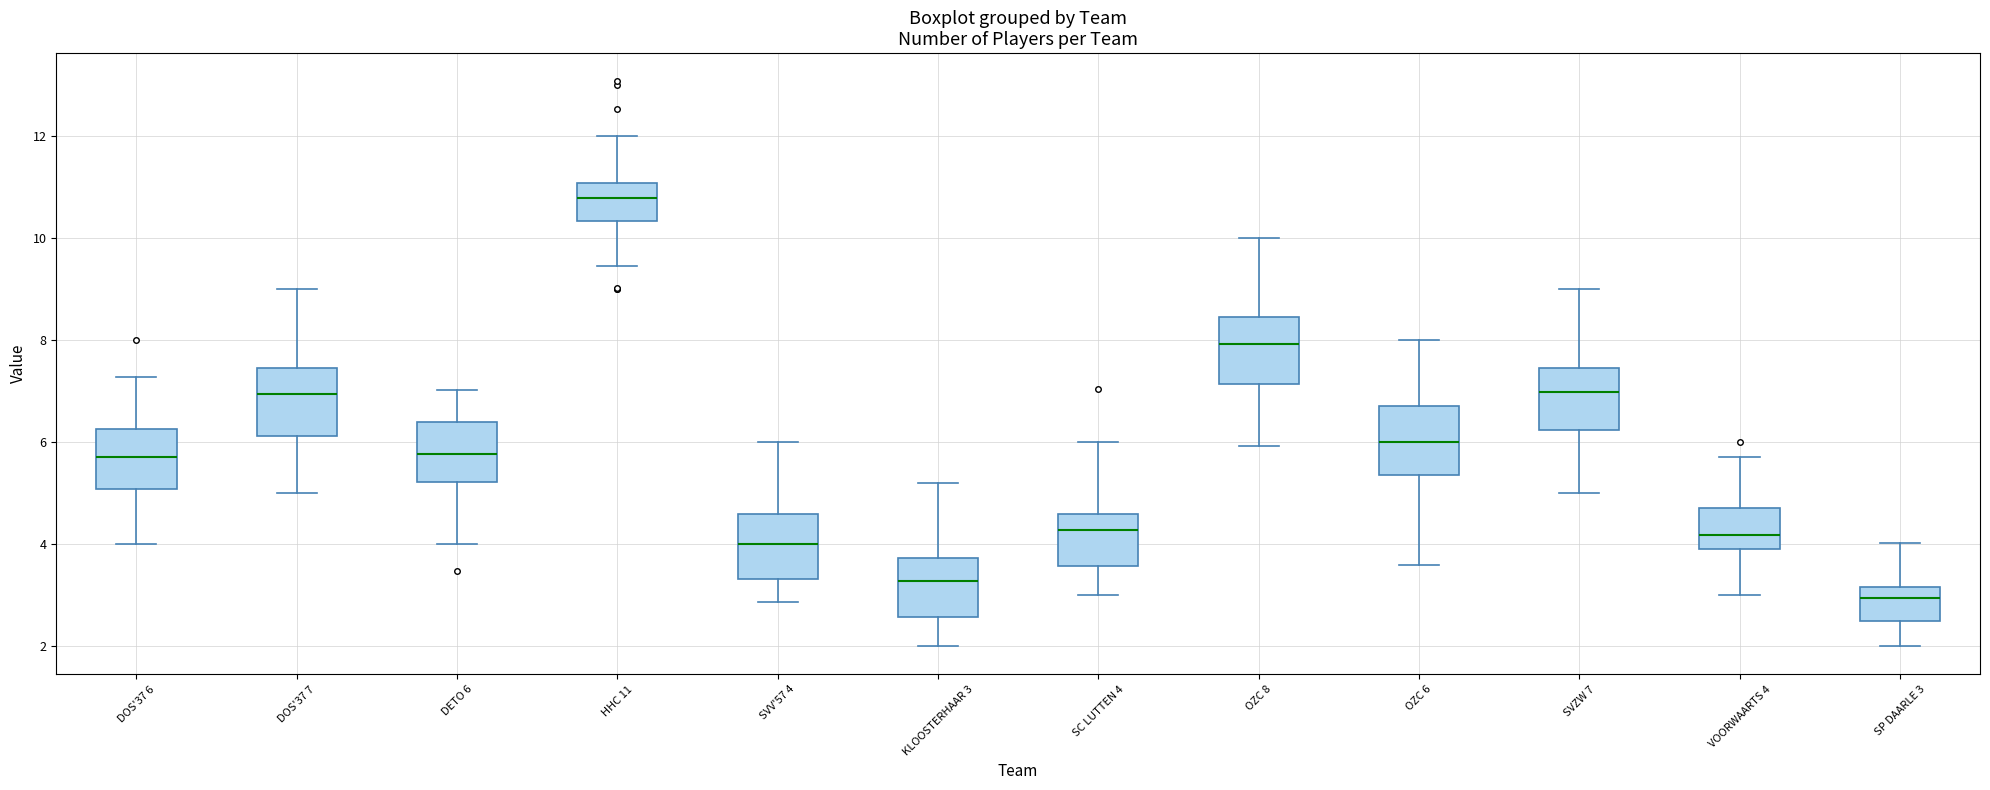

Where is the upper edge of the box for HHC 11 on the y-axis? The values are not printed on the chart, so give them approximately, as read against the axis.

11.0